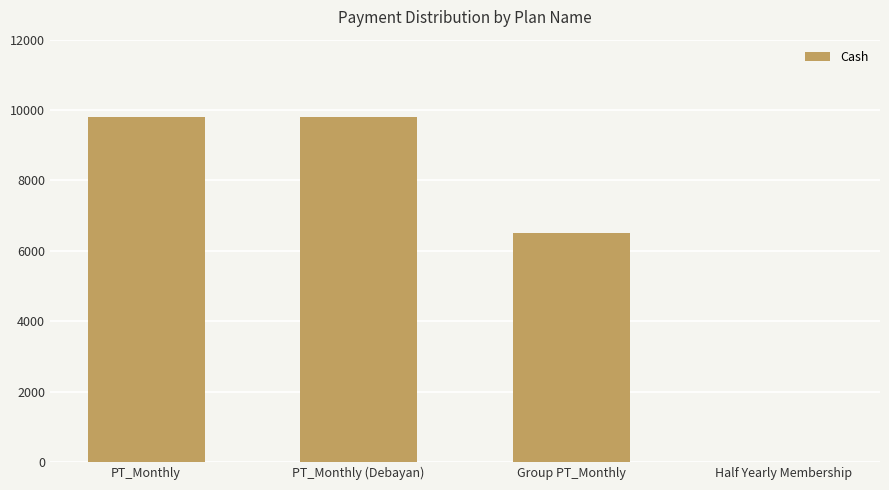

The value at Half Yearly Membership is 5021. True or false?

False